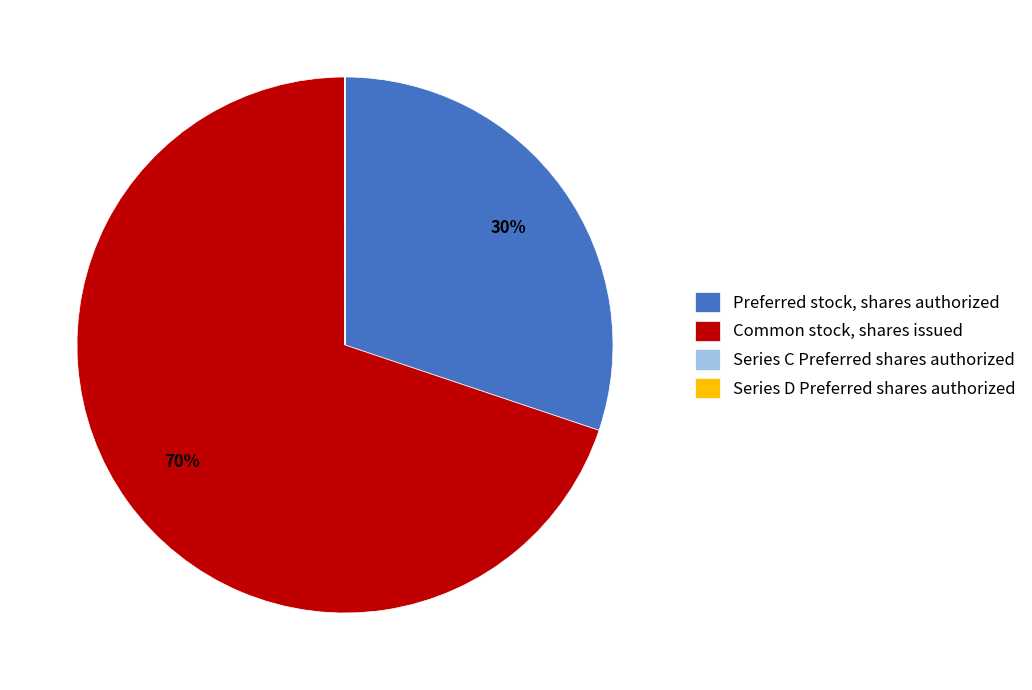

Is there a majority slice in this chart?

Yes